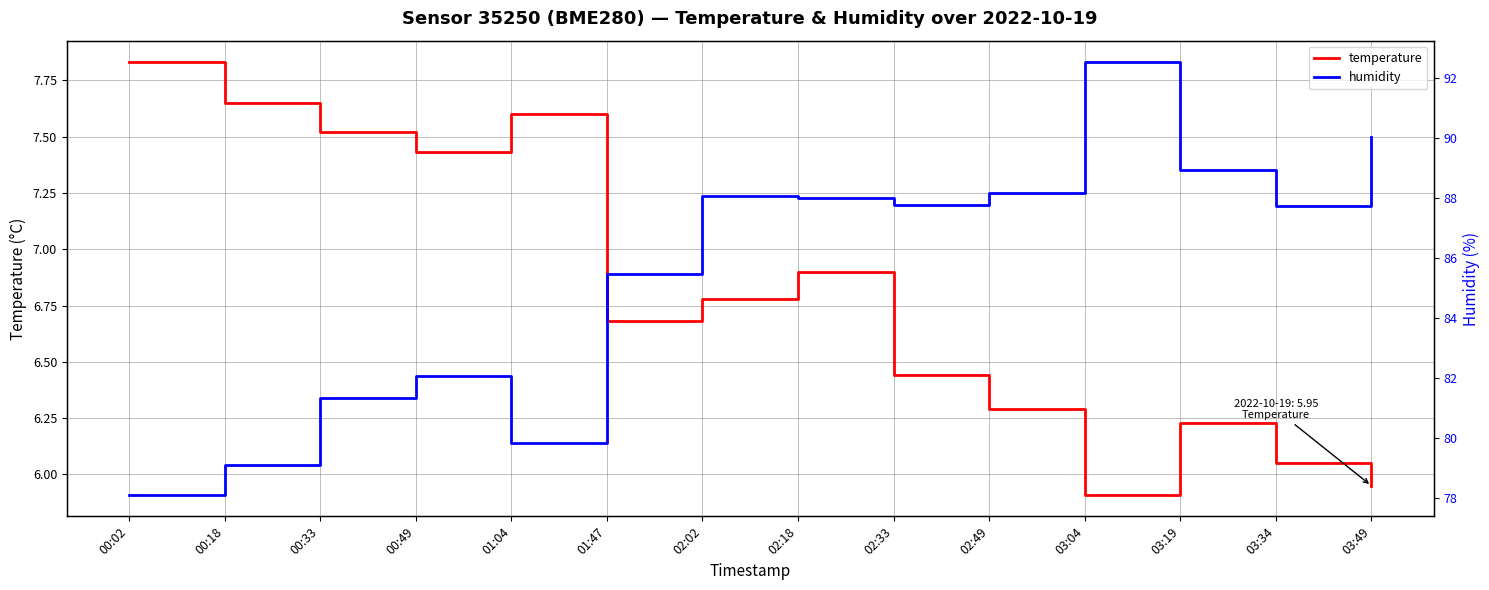

True or false: temperature and humidity intersect in this chart.

False